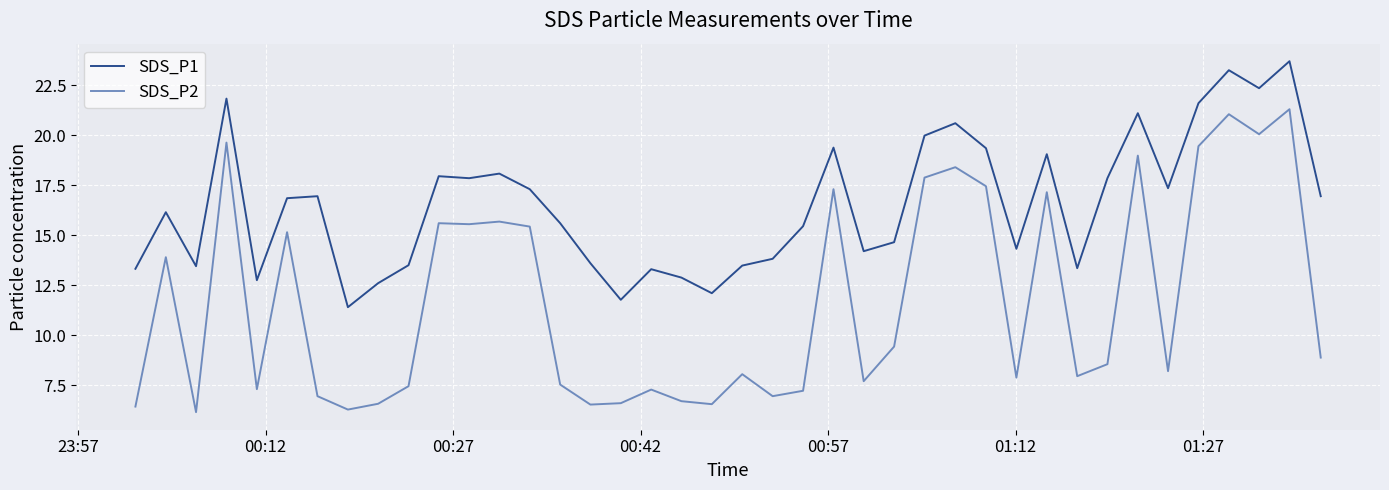

What is the maximum value for SDS_P2?

21.3